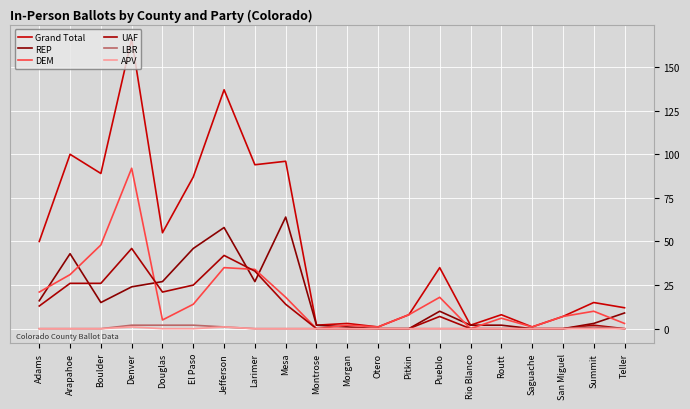

How many lines are shown in the chart?

6